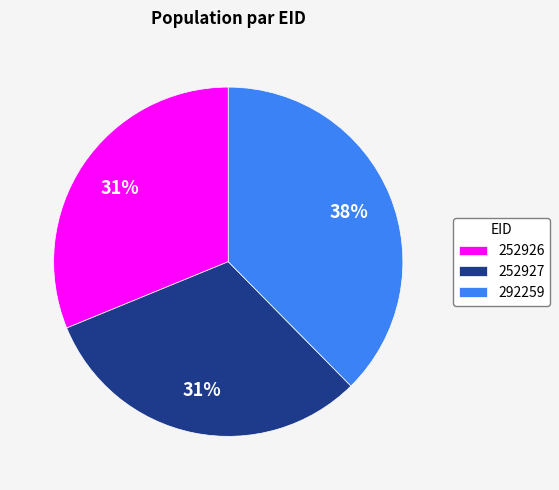

How many slices are in this pie chart?

3